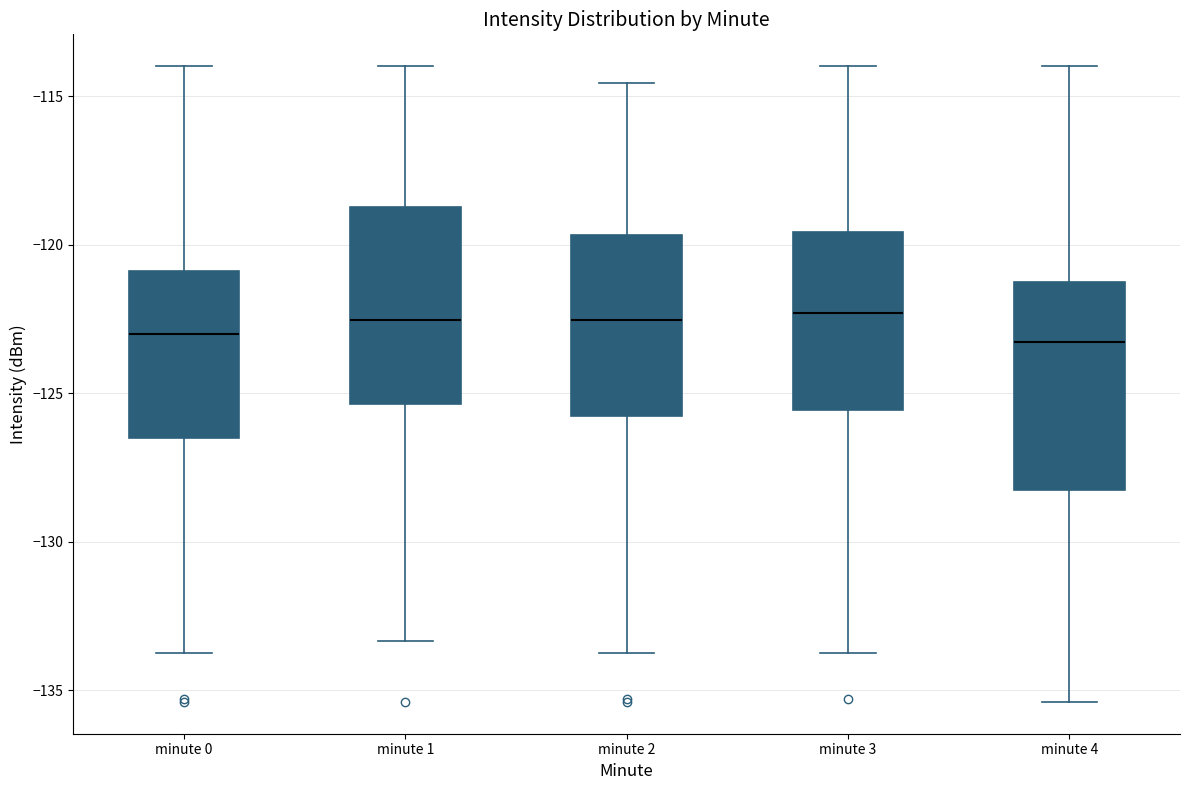

Reading left to right, read every box against the y-axis: the position of its median line, the range the box covers, and the ends of its whiskers. The values are not printed on the chart, so give them approximately, as read against the axis.

minute 0: median -123.0, box -126.5 to -121.0, whiskers -134.0 to -114.0
minute 1: median -122.5, box -125.5 to -118.5, whiskers -133.5 to -114.0
minute 2: median -122.5, box -126.0 to -119.5, whiskers -134.0 to -114.5
minute 3: median -122.5, box -125.5 to -119.5, whiskers -134.0 to -114.0
minute 4: median -123.5, box -128.0 to -121.5, whiskers -135.5 to -114.0